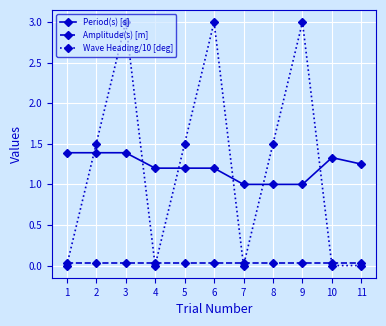

The value of Period(s) [s] at 9 is 1.0. True or false?

True